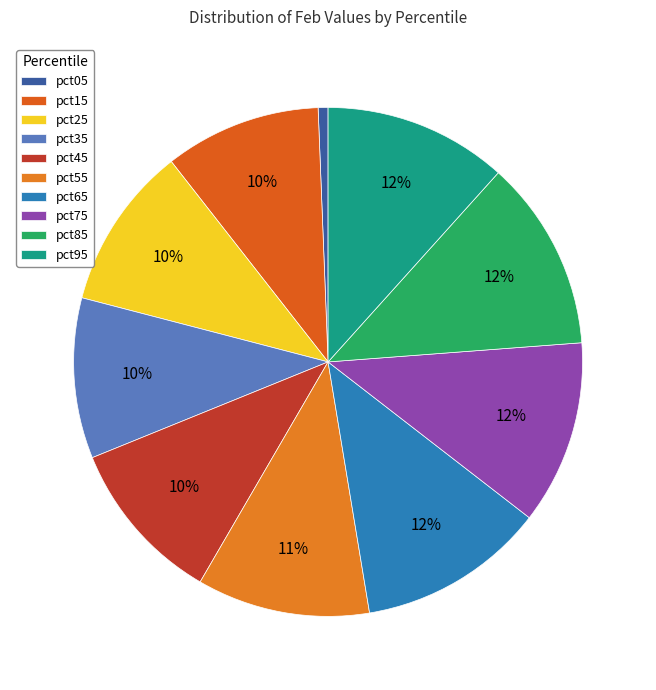

Count the number of slices in the pie.

10